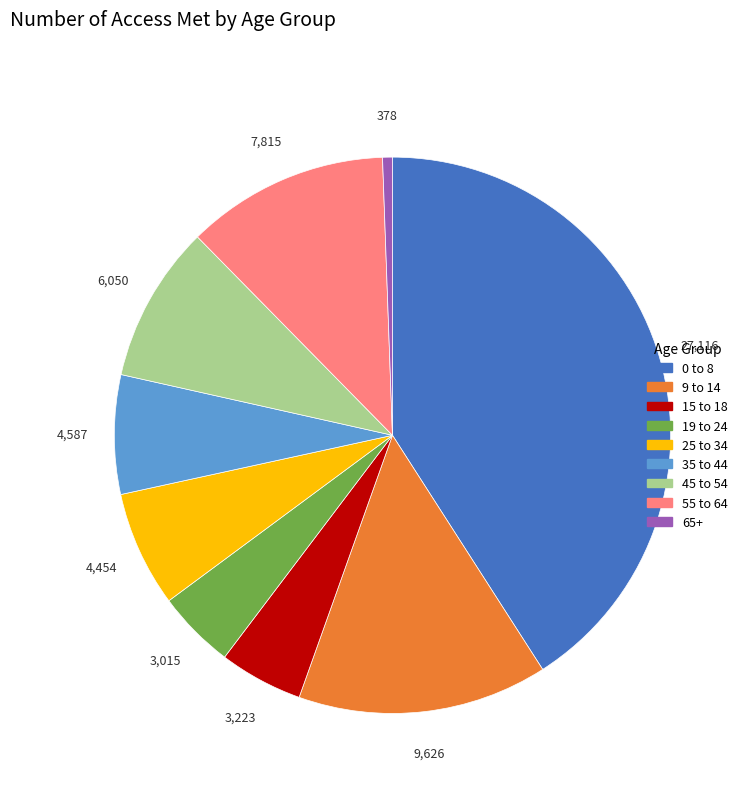

Is it true that 25 to 34 is 13% of the pie?

False